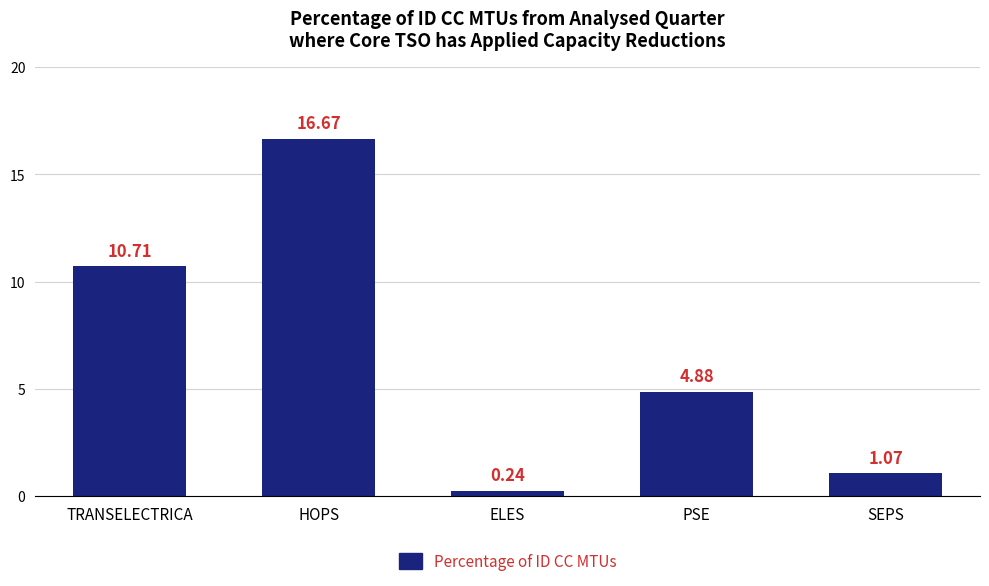

What is the label of the 5th bar from the right?

TRANSELECTRICA